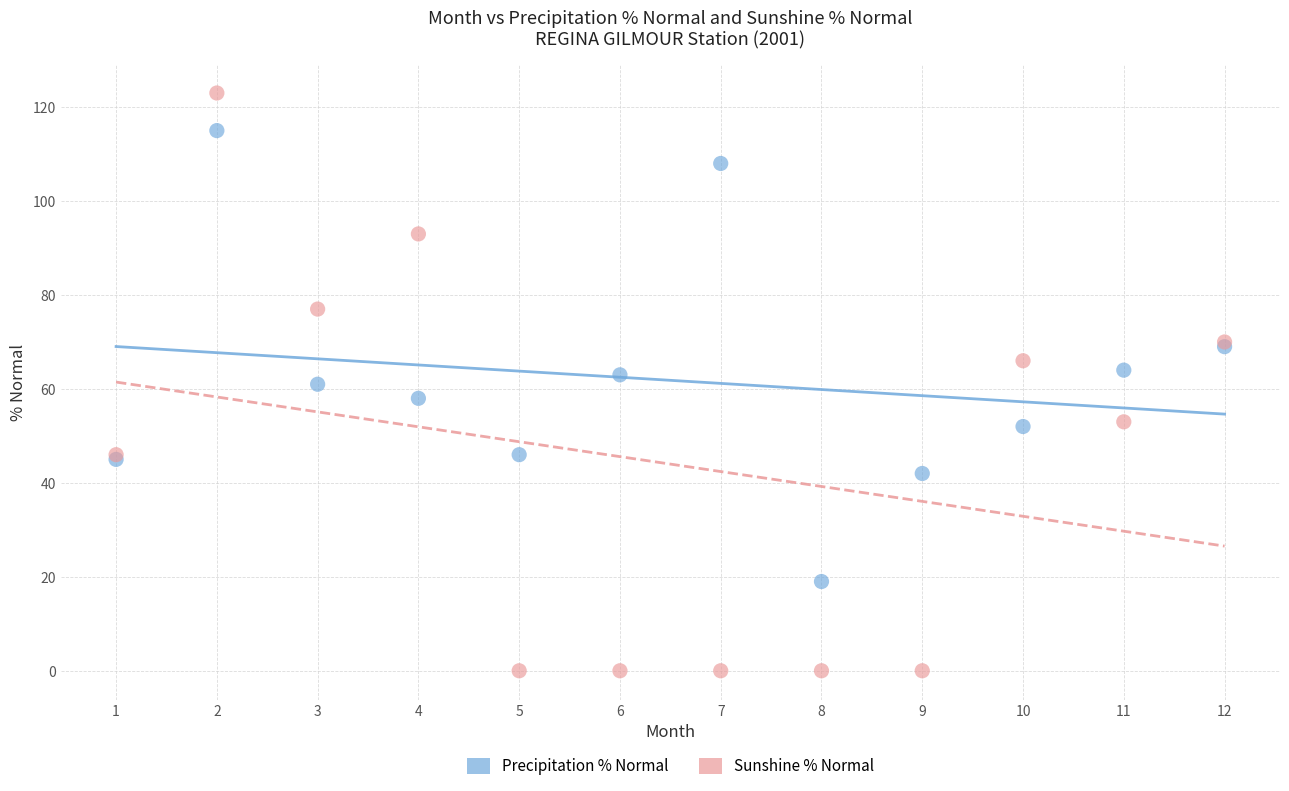

Which series has the widest spread of Y values?

Sunshine % Normal